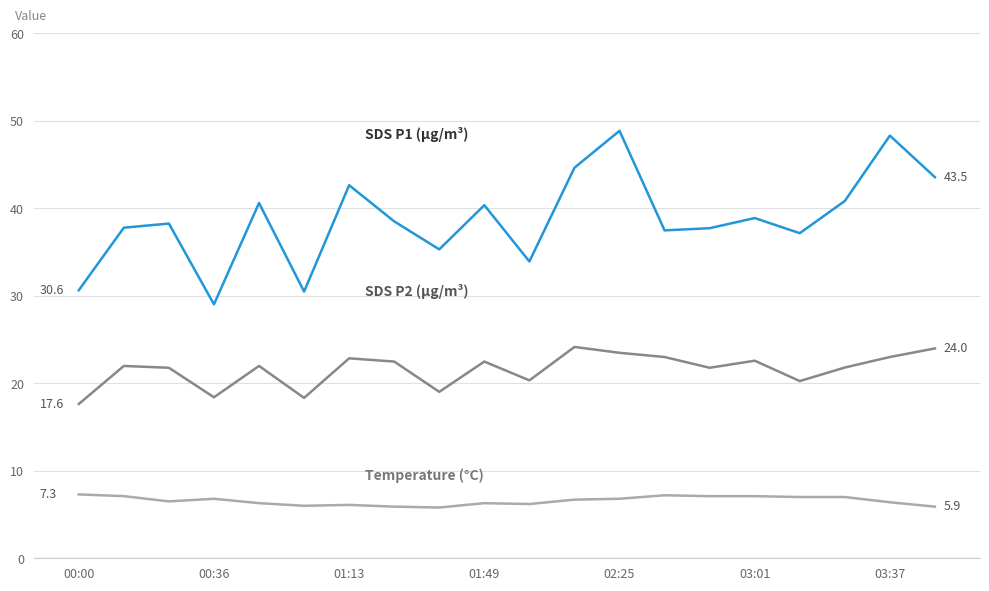

Does the chart have visible grid lines?

Yes